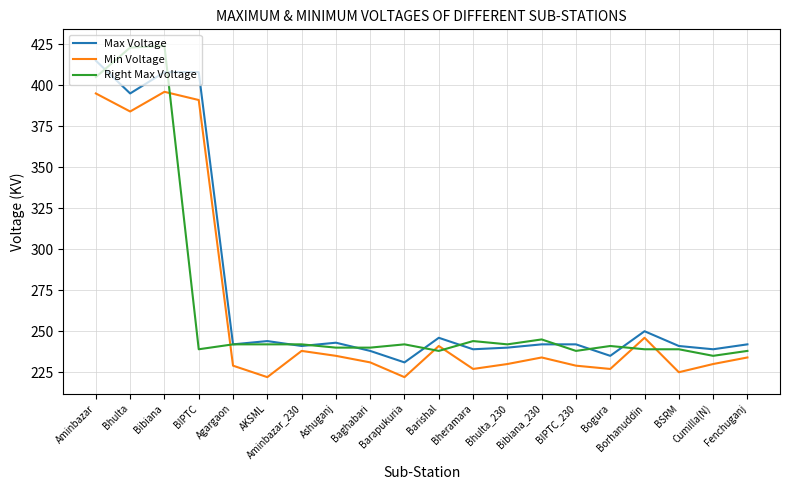

What position from the right is Barapukuria?

11